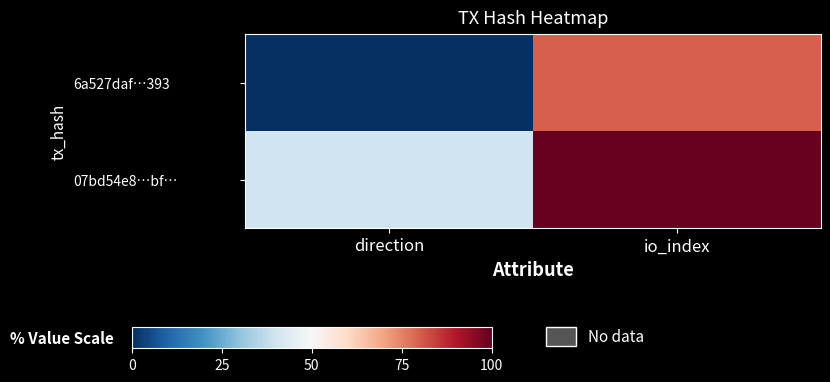

At which category is the sum across all series the highest?

io_index